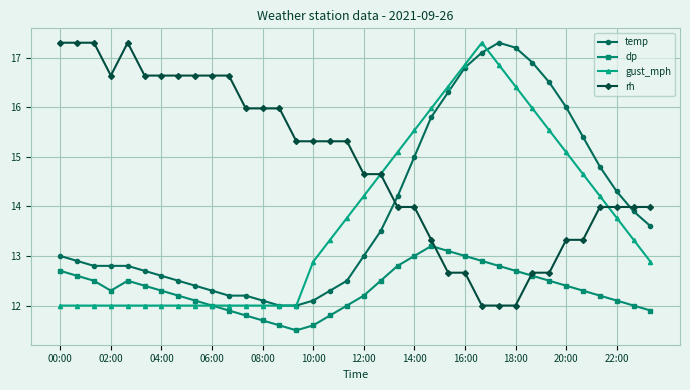

What is the value of the gust_mph point at the 10th from the left?

12.0